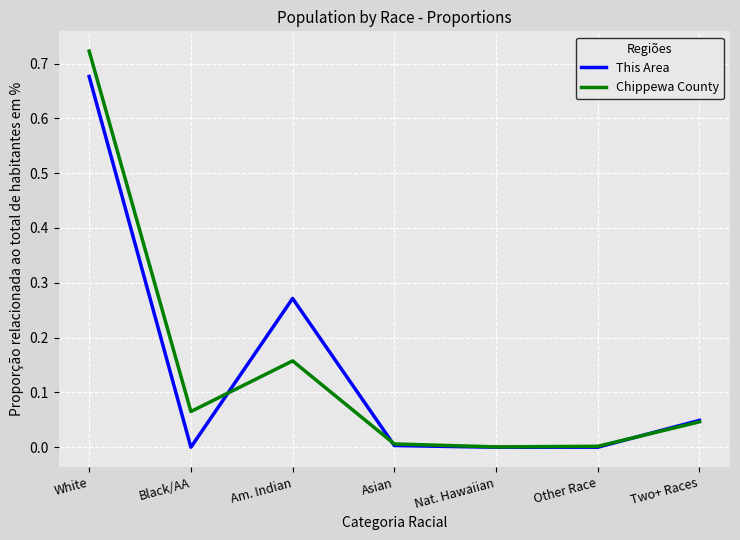

The This Area series shows -0.4 at Nat. Hawaiian. True or false?

False